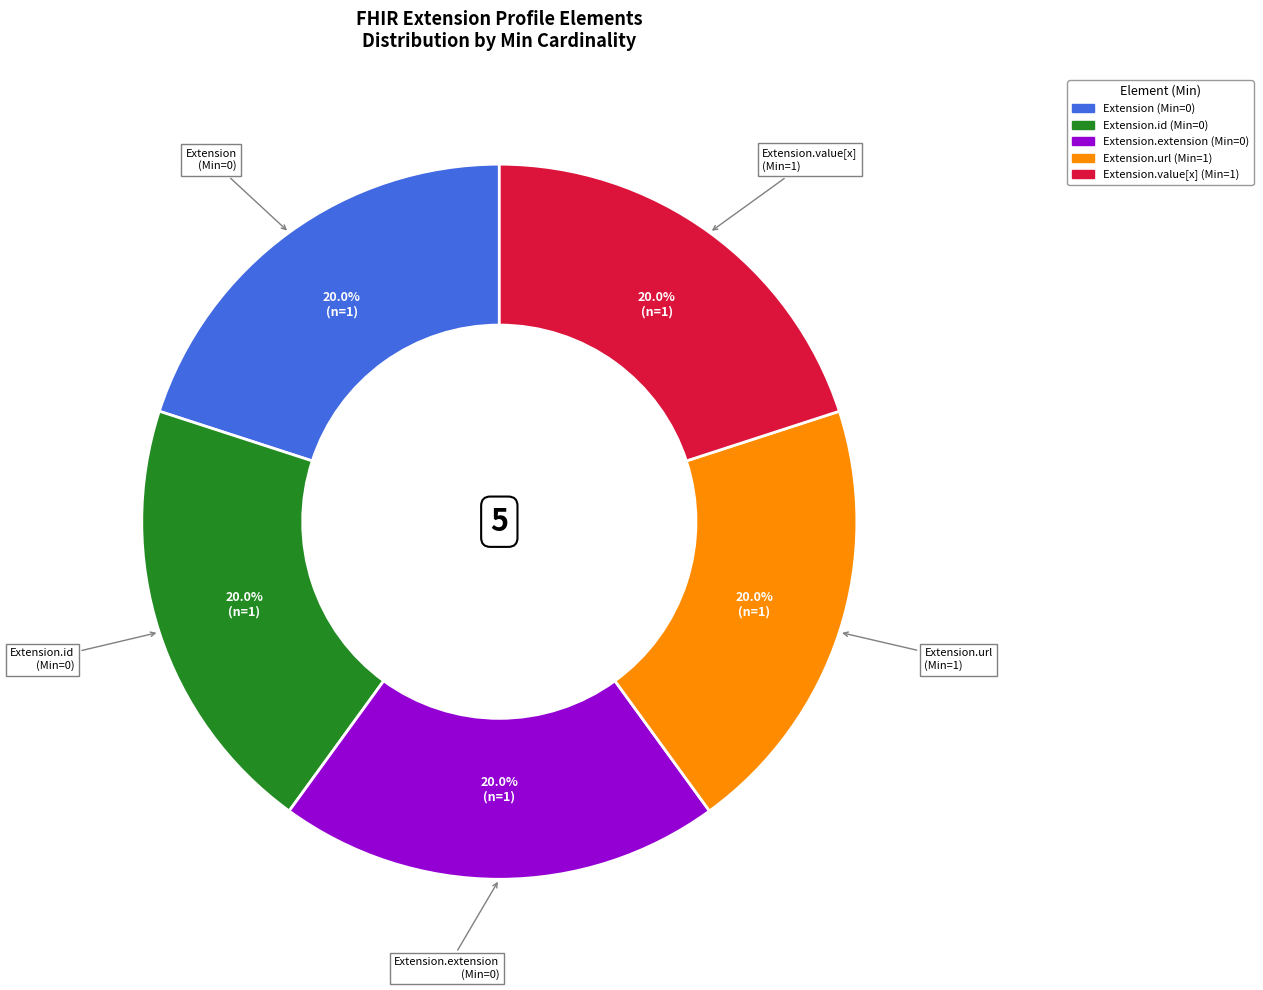

Does any single category account for the majority?

No